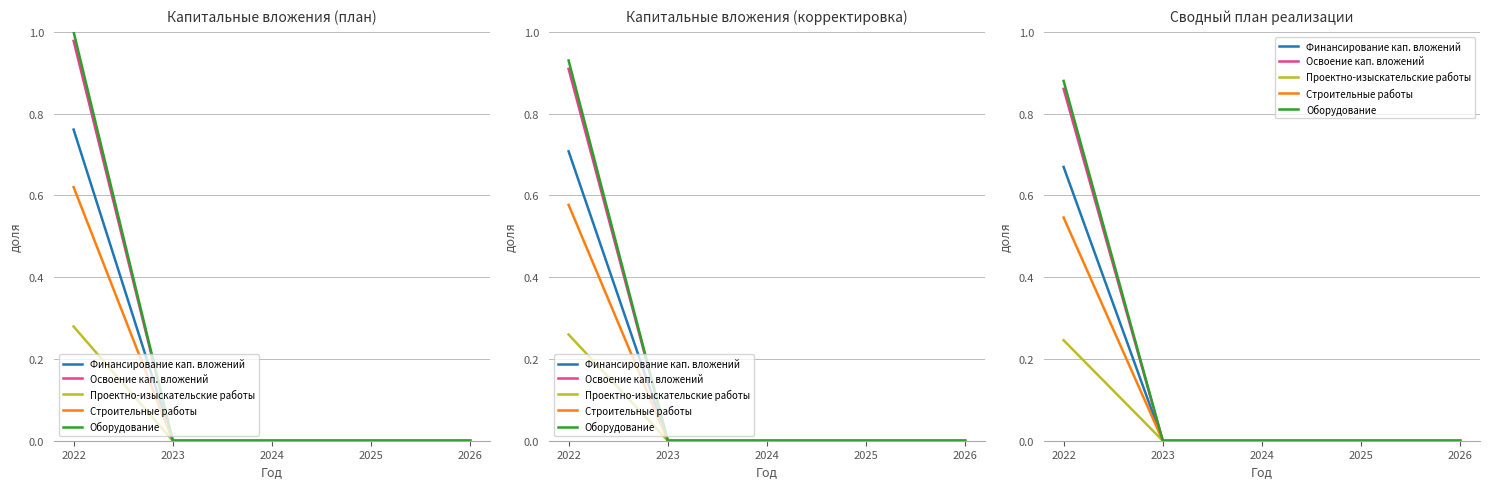

Which series has the largest range (max minus min)?

Оборудование